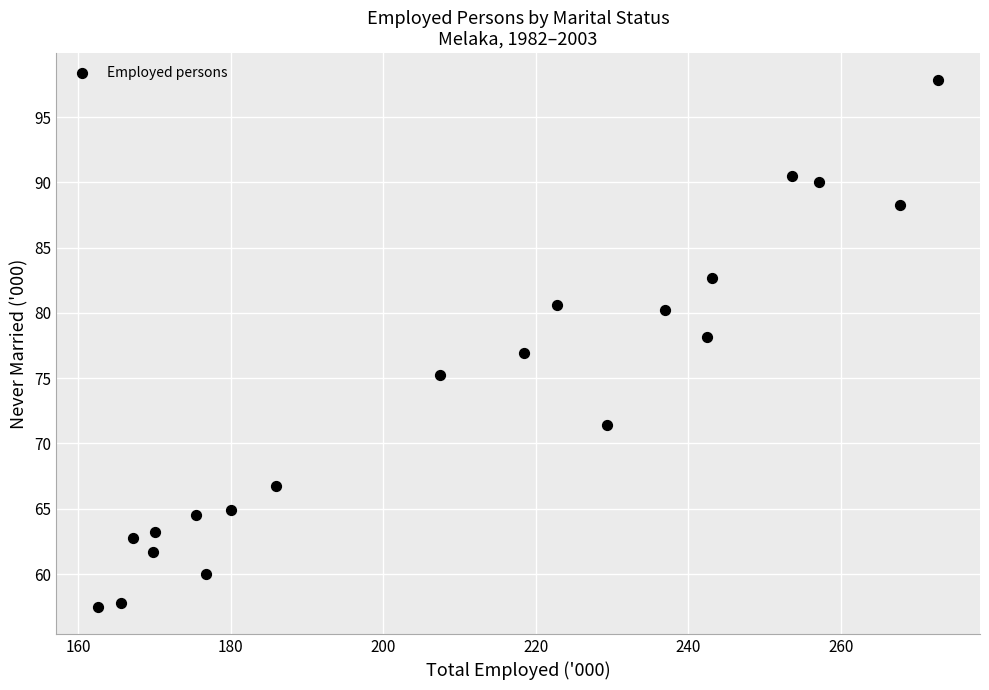

What is the range of Y values (max minus min)?

40.4